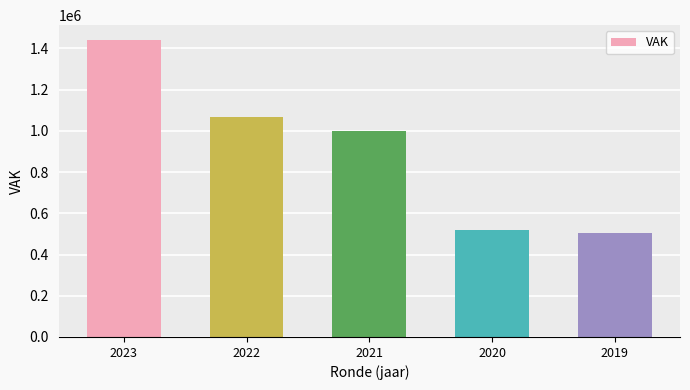

What is the sum of the values at 2019 and 2020?

1024143